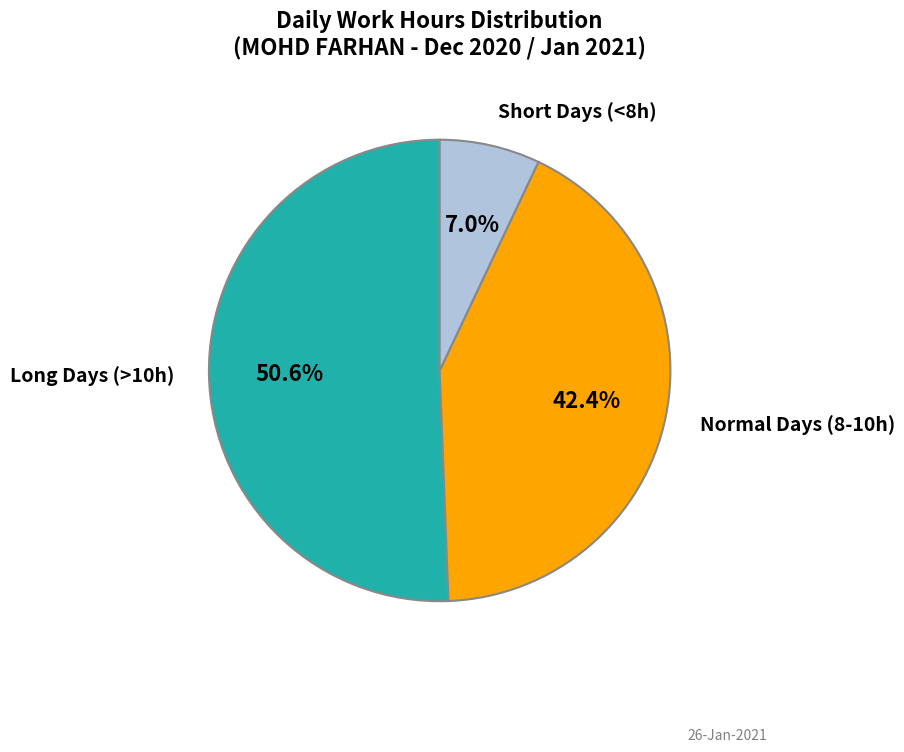

Is there any slice that represents more than half of the pie?

Yes